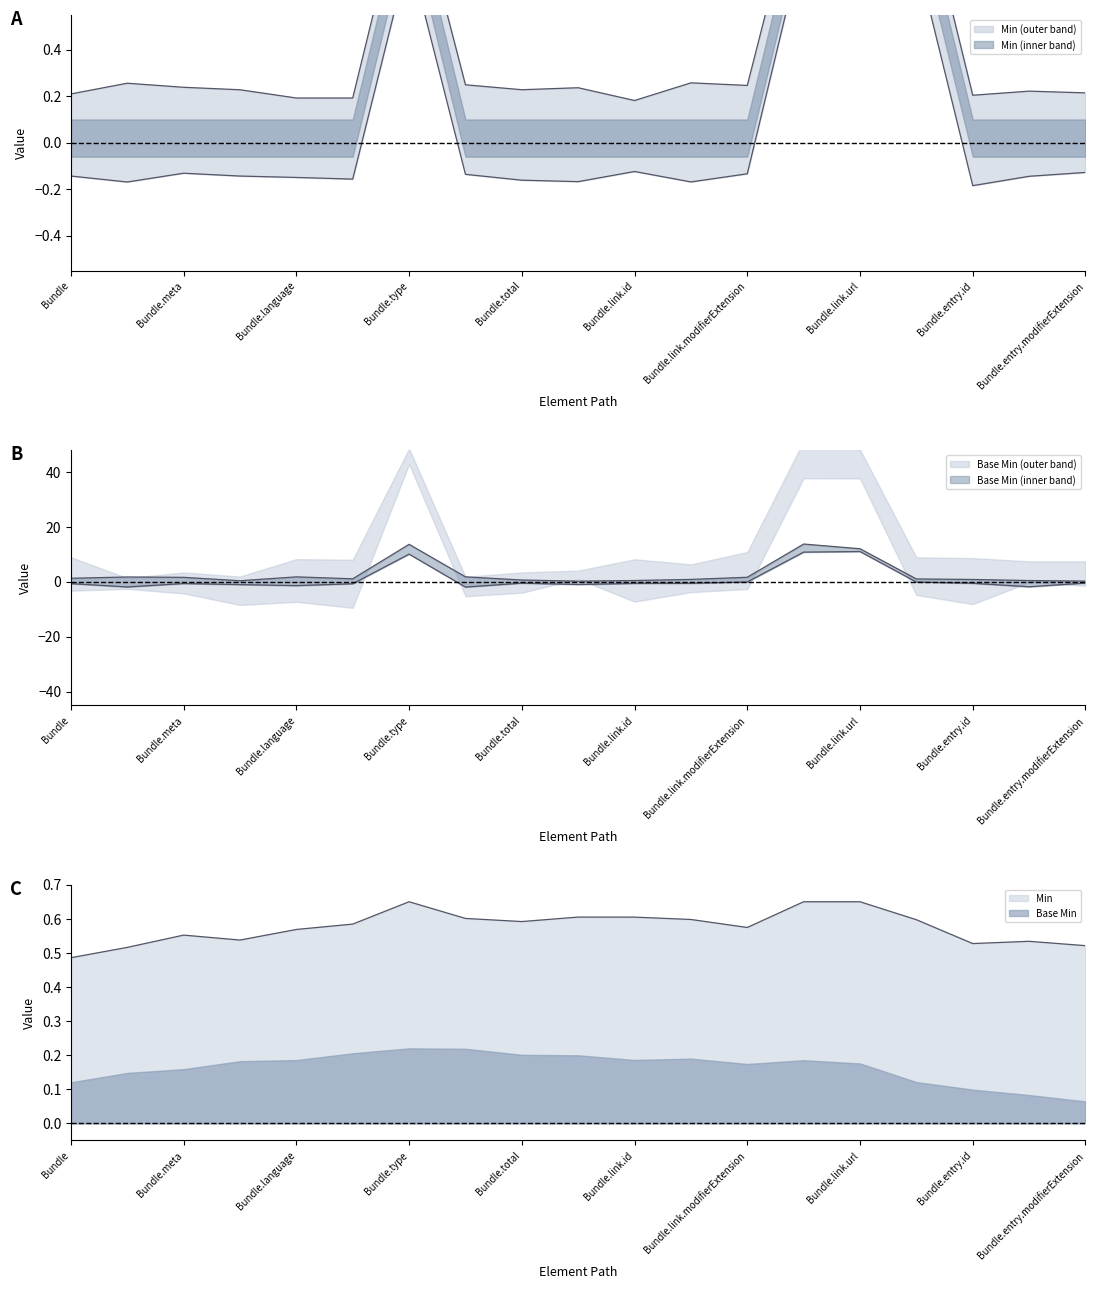

At how many categories does at least one series exceed 8?

3